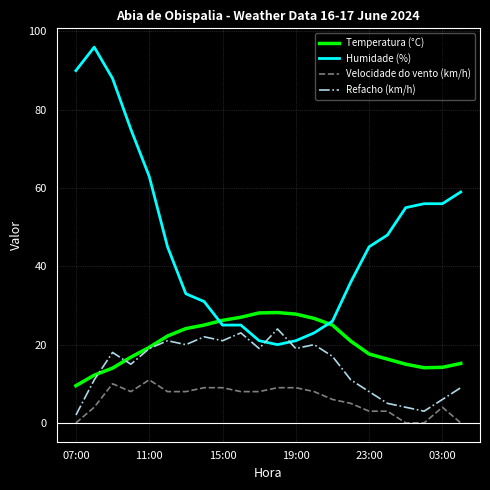

Which series has the largest total across all categories?

Humidade (%)